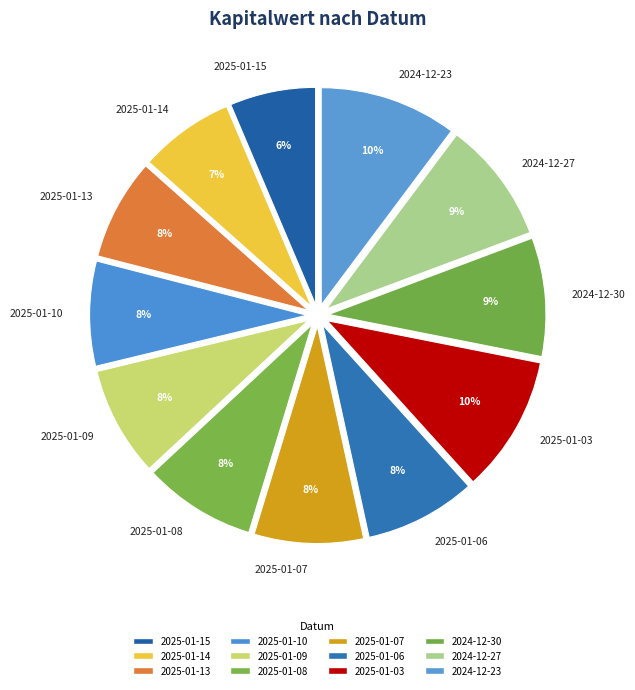

How many slices are in this pie chart?

12